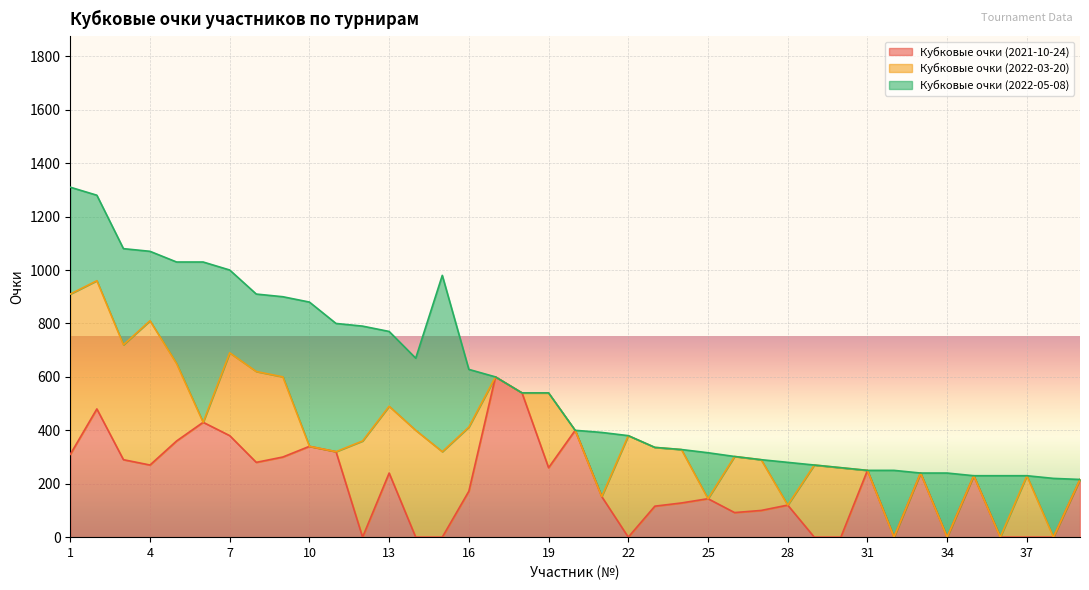

The value of Кубковые очки (2021-10-24) at 28 is 120. True or false?

True